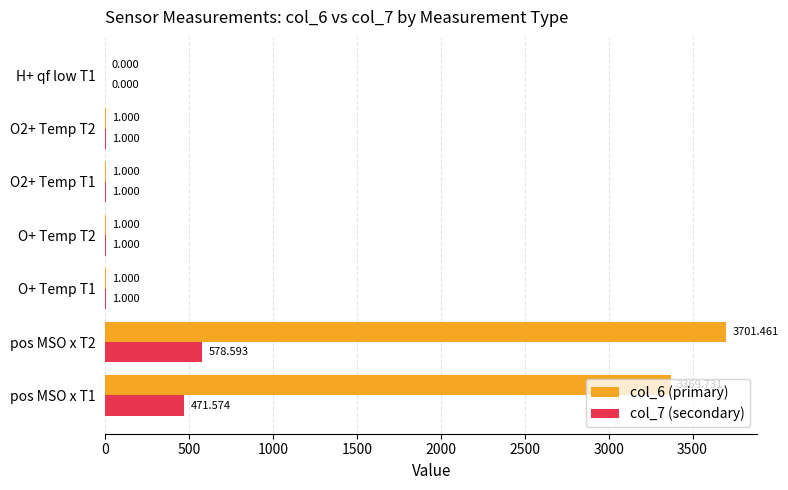

Is the value of col_7 (secondary) at pos MSO x T1 greater than the value of col_6 (primary) at pos MSO x T1?

No